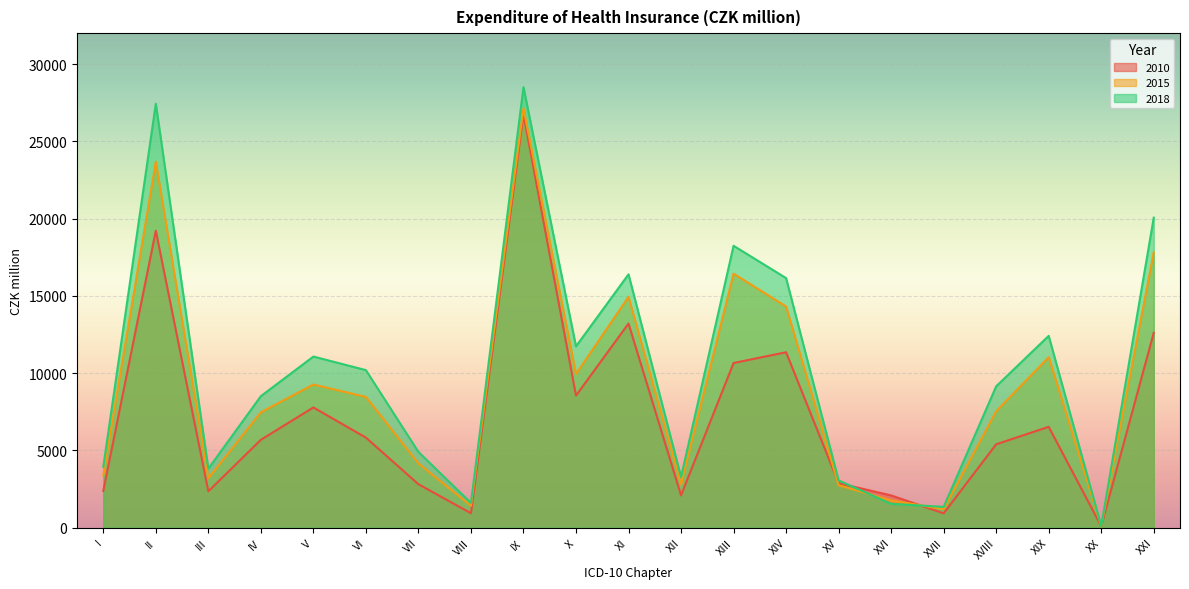

At which label does 2015 reach its minimum?

XX